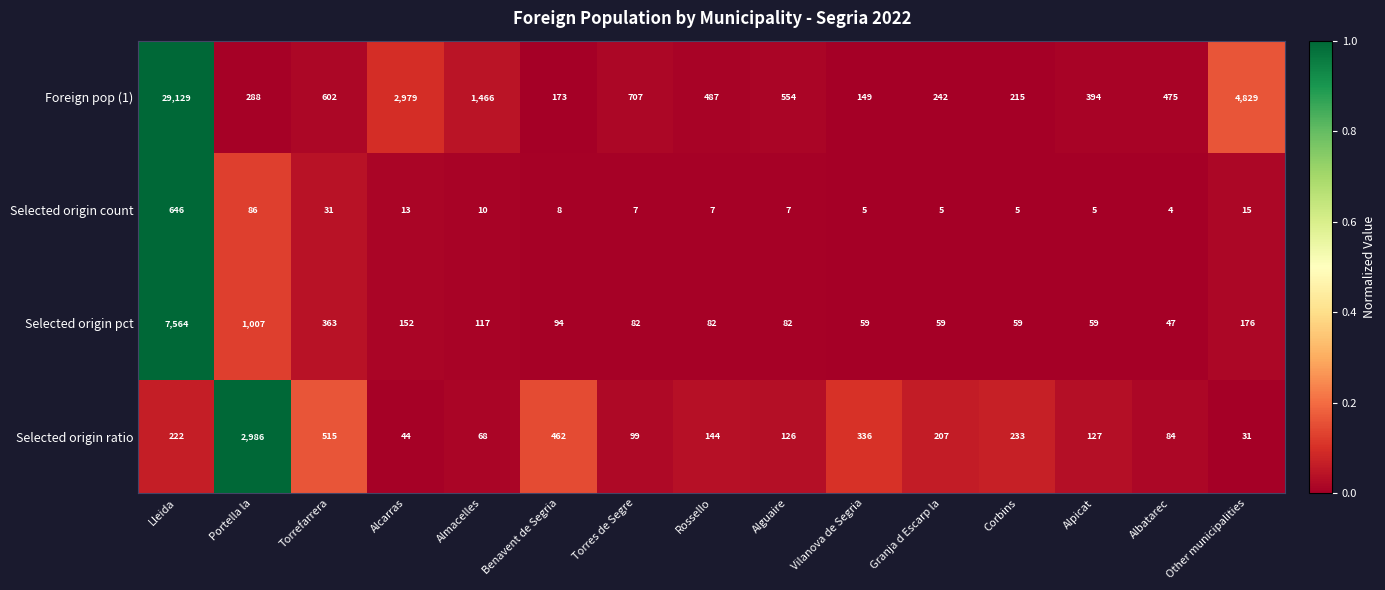

The Selected origin pct series shows 82 at Torres de Segre. True or false?

True